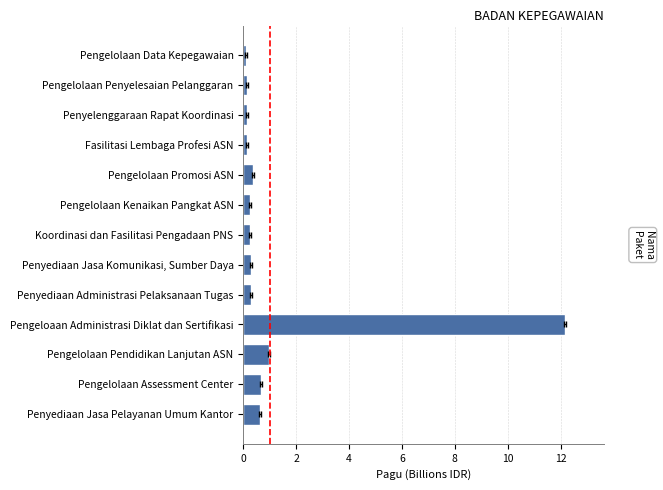

What is the sum of all values?

16.5